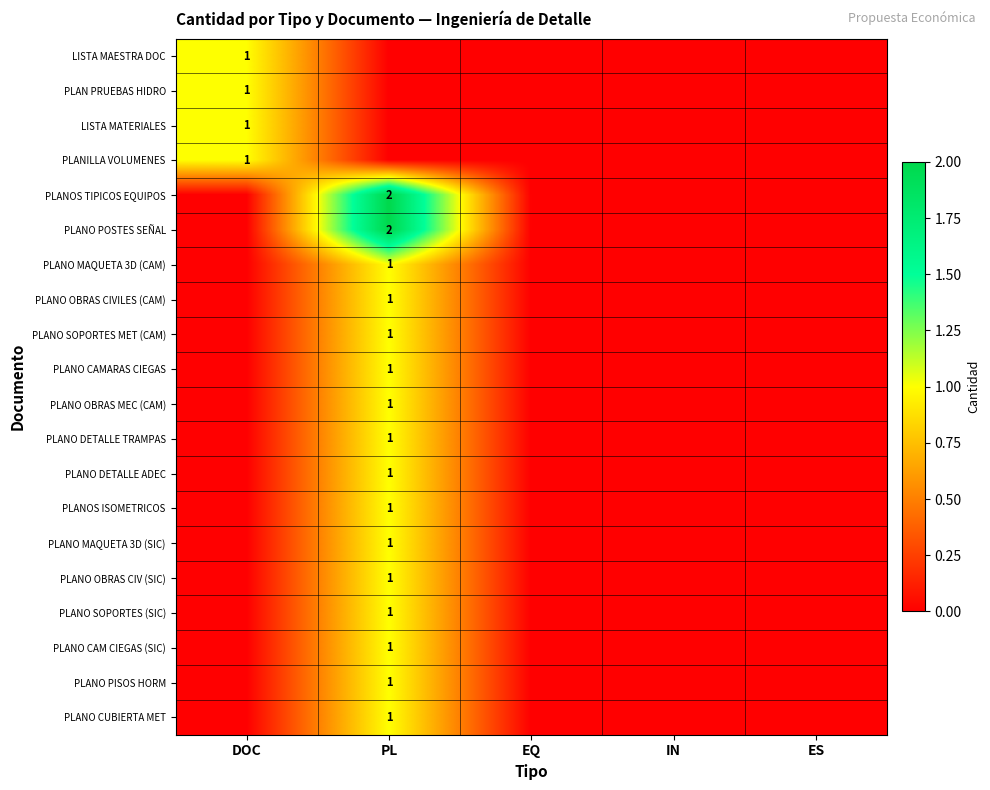

The PLANO SOPORTES (SIC) series shows 2 at PL. True or false?

False